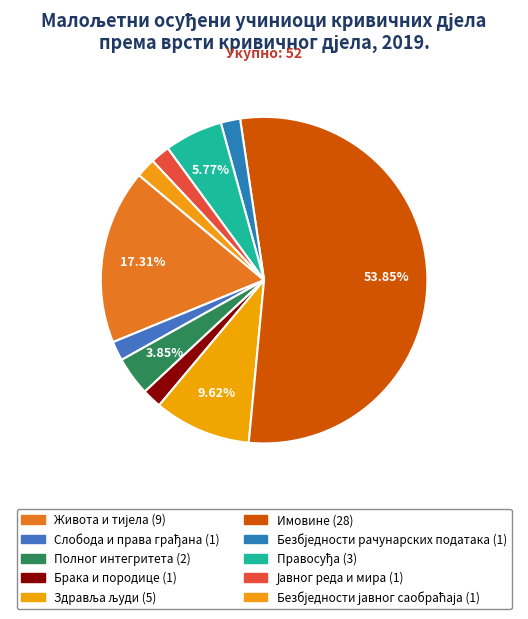

Rank the categories by value from highest to lowest.

Имовине, Живота и тијела, Здравља људи, Правосуђа, Полног интегритета, Слобода и права грађана, Брака и породице, Безбједности рачунарских података, Јавног реда и мира, Безбједности јавног саобраћаја